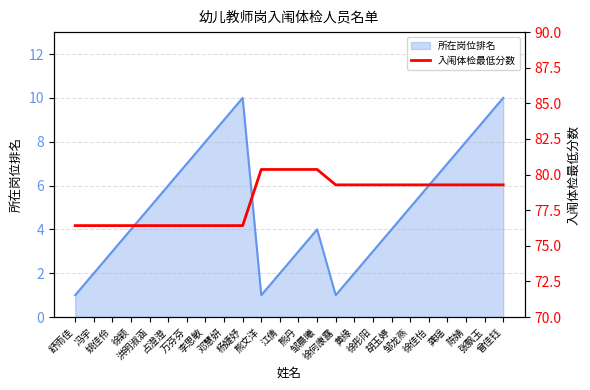

The chart shows a value of 80.4 at 江倩. True or false?

True